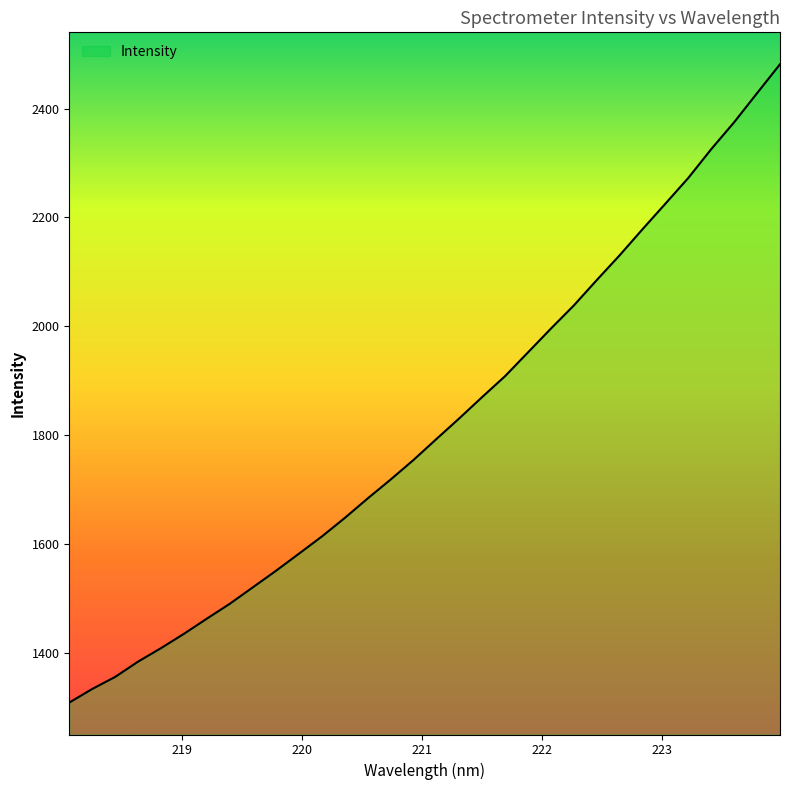

What is the greatest value displayed?

2481.6